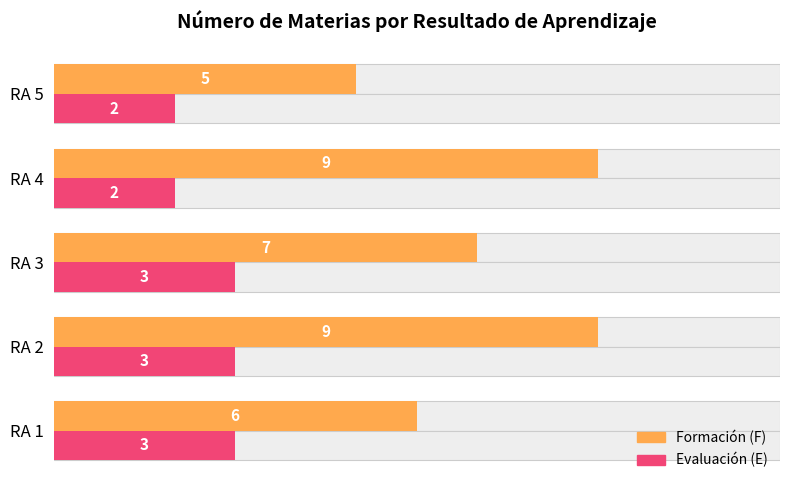

Does the chart contain stacked bars?

No